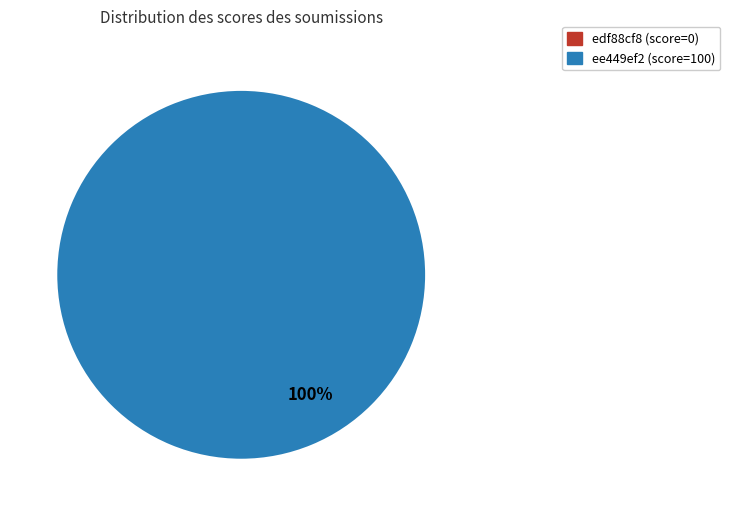

Between edf88cf8 (score=0) and ee449ef2 (score=100), which is larger?

ee449ef2 (score=100)